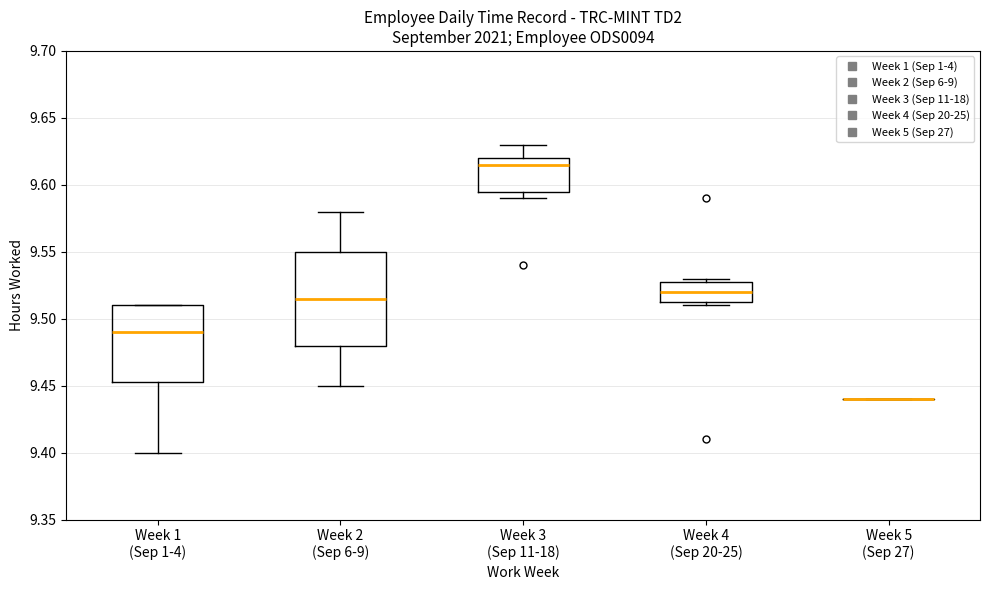

Reading left to right, transcribe this box plot: for each box, give where its median line is, the range the box spans, and where its two whiskers end, as read against the y-axis. The values are not printed on the chart, so give them approximately, as read against the axis.

Week 1 (Sep 1-4): median 9.490, box 9.455 to 9.510, whiskers 9.400 to 9.510
Week 2 (Sep 6-9): median 9.515, box 9.480 to 9.550, whiskers 9.450 to 9.580
Week 3 (Sep 11-18): median 9.615, box 9.595 to 9.620, whiskers 9.590 to 9.630
Week 4 (Sep 20-25): median 9.520, box 9.515 to 9.530, whiskers 9.510 to 9.530 (just above the box's upper edge)
Week 5 (Sep 27): box collapsed to a line at 9.440, whiskers 9.440 to 9.440